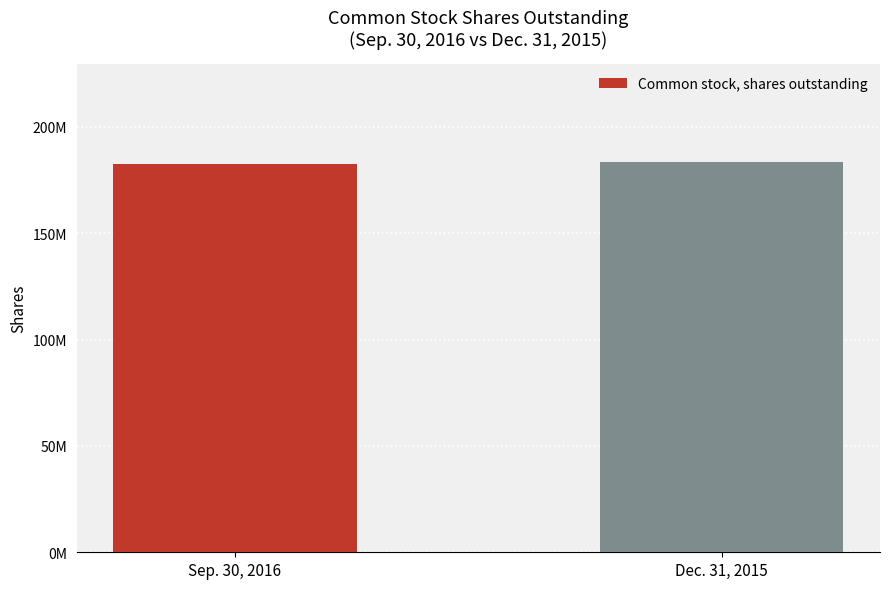

Does the chart contain any negative values?

No